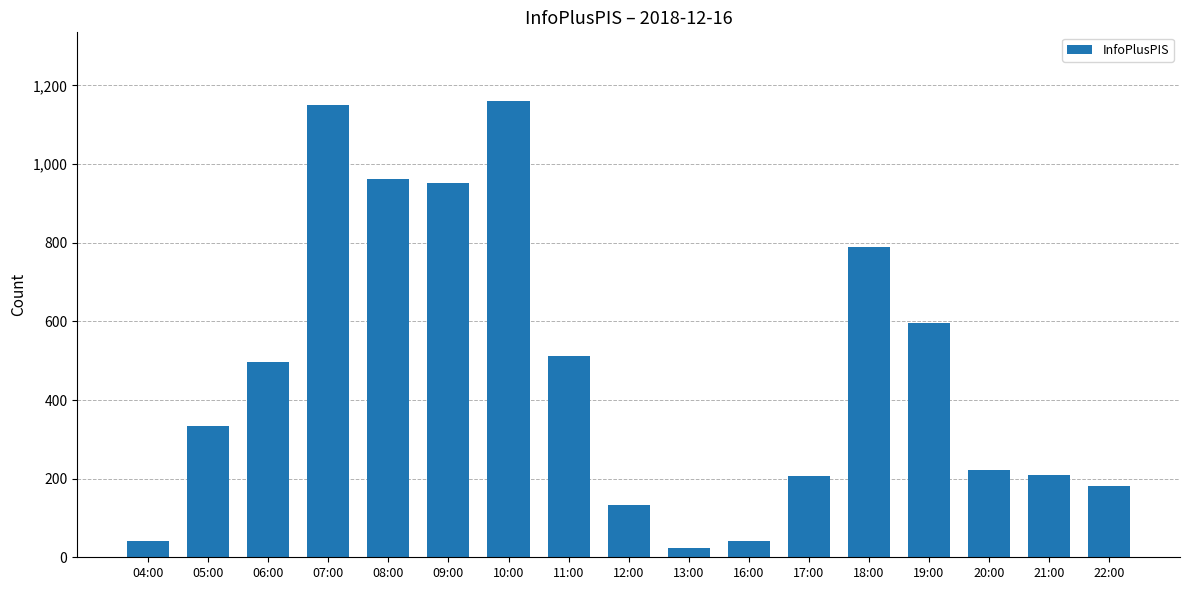

What is the maximum value shown in the chart?

1161